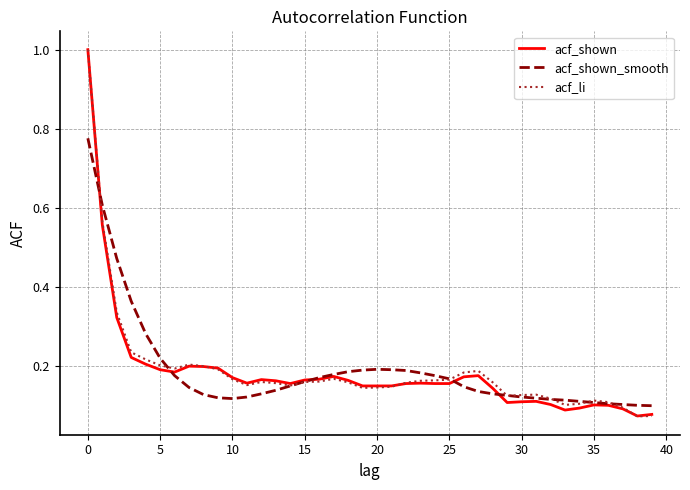

What is the greatest value displayed?

1.0